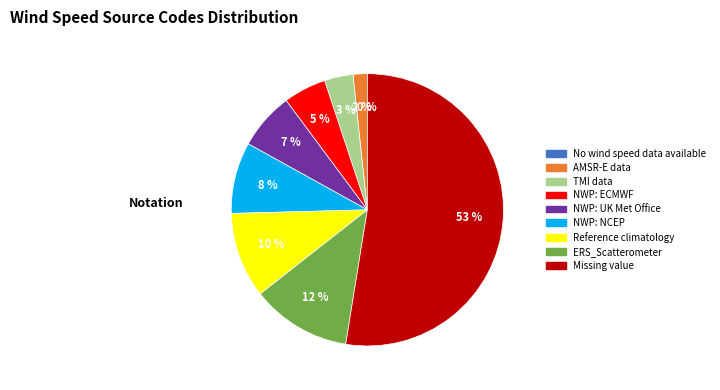

Which category accounts for the majority?

Missing value